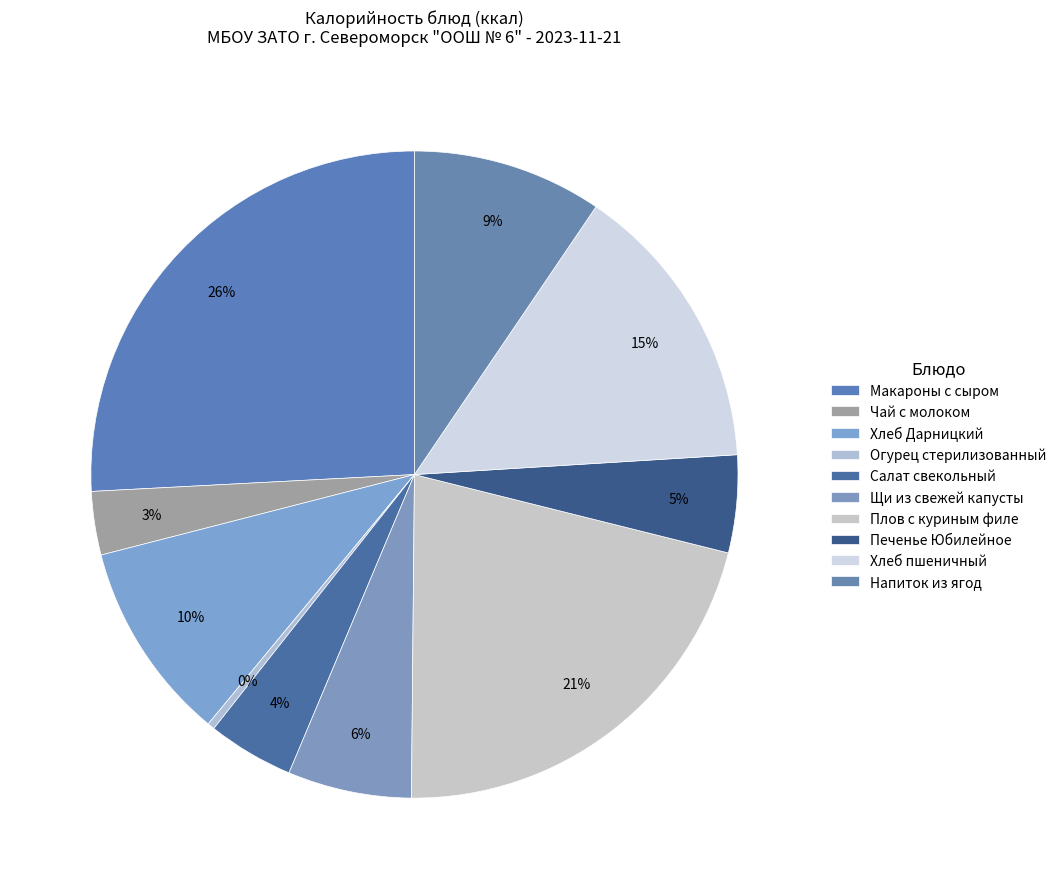

How many slices are in this pie chart?

10